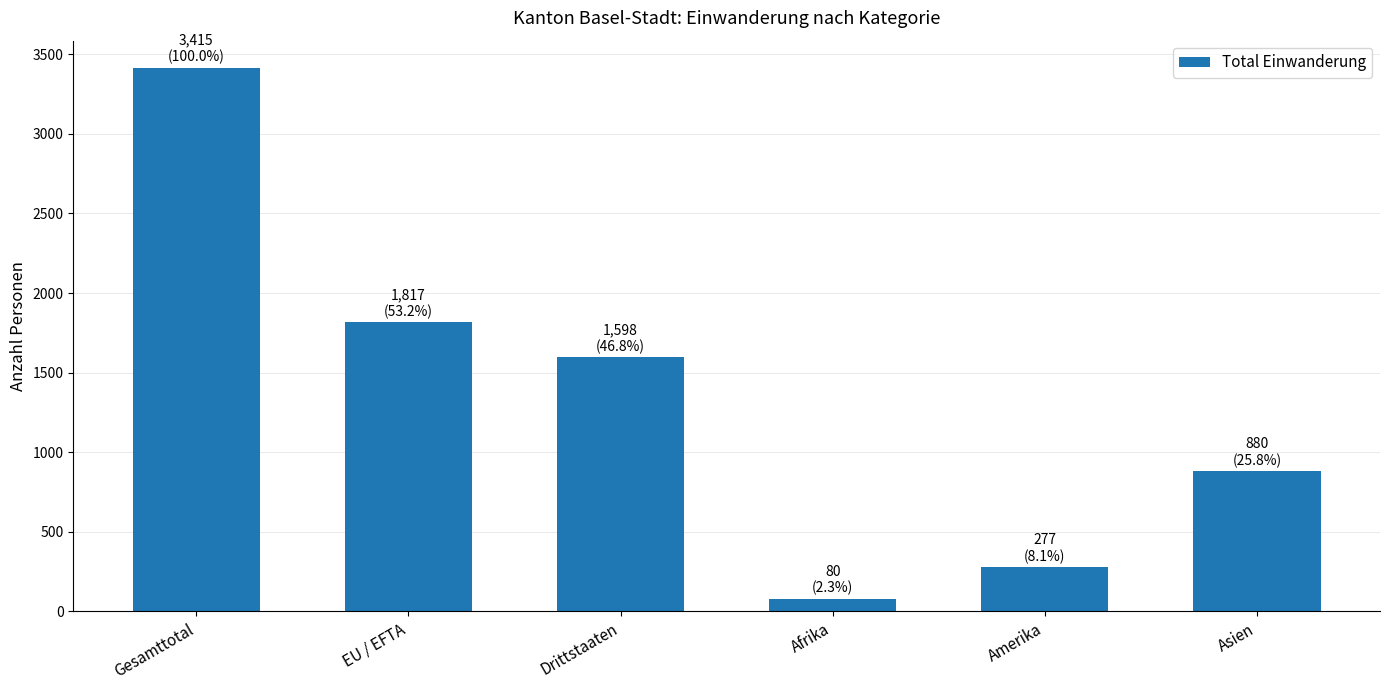

How many values are below 1598?

3